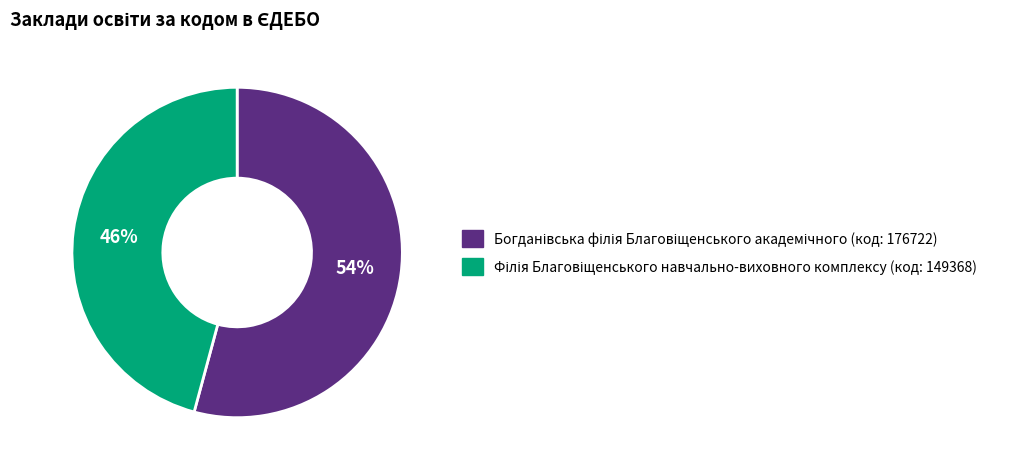

How many segments does this pie chart have?

2